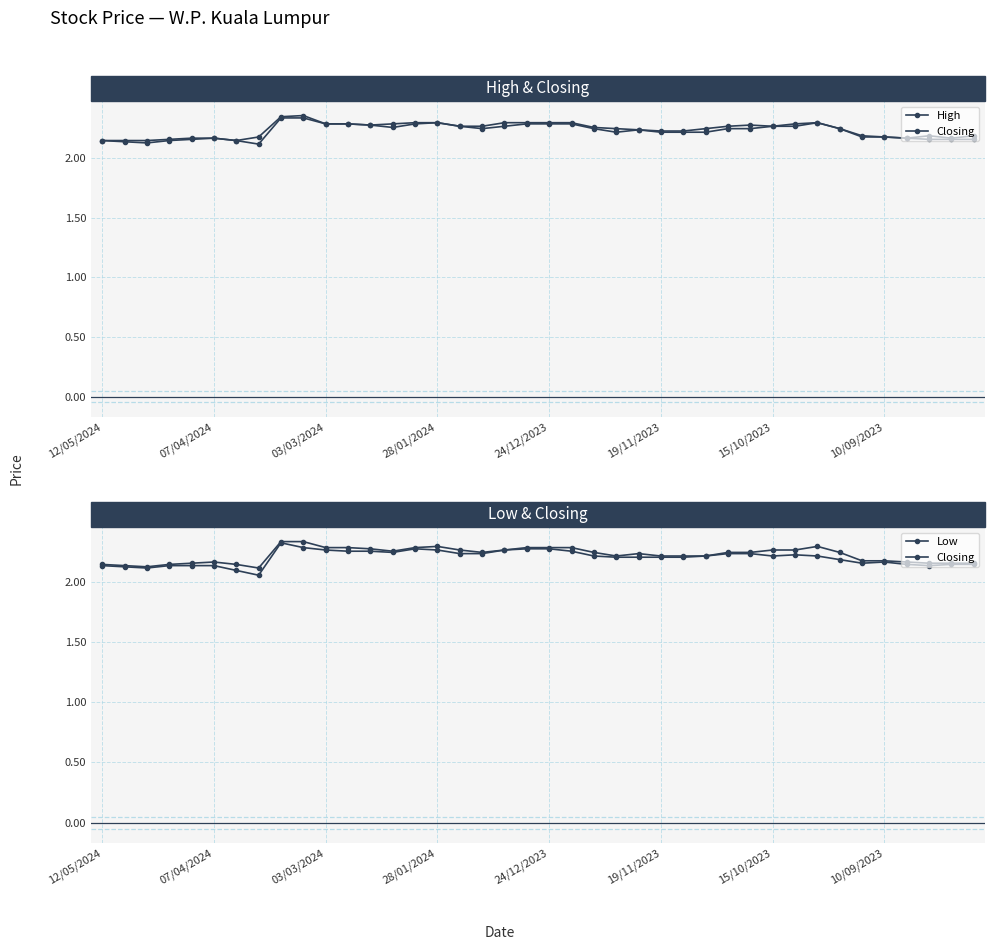

At which category does the chart reach its peak across all series?

9